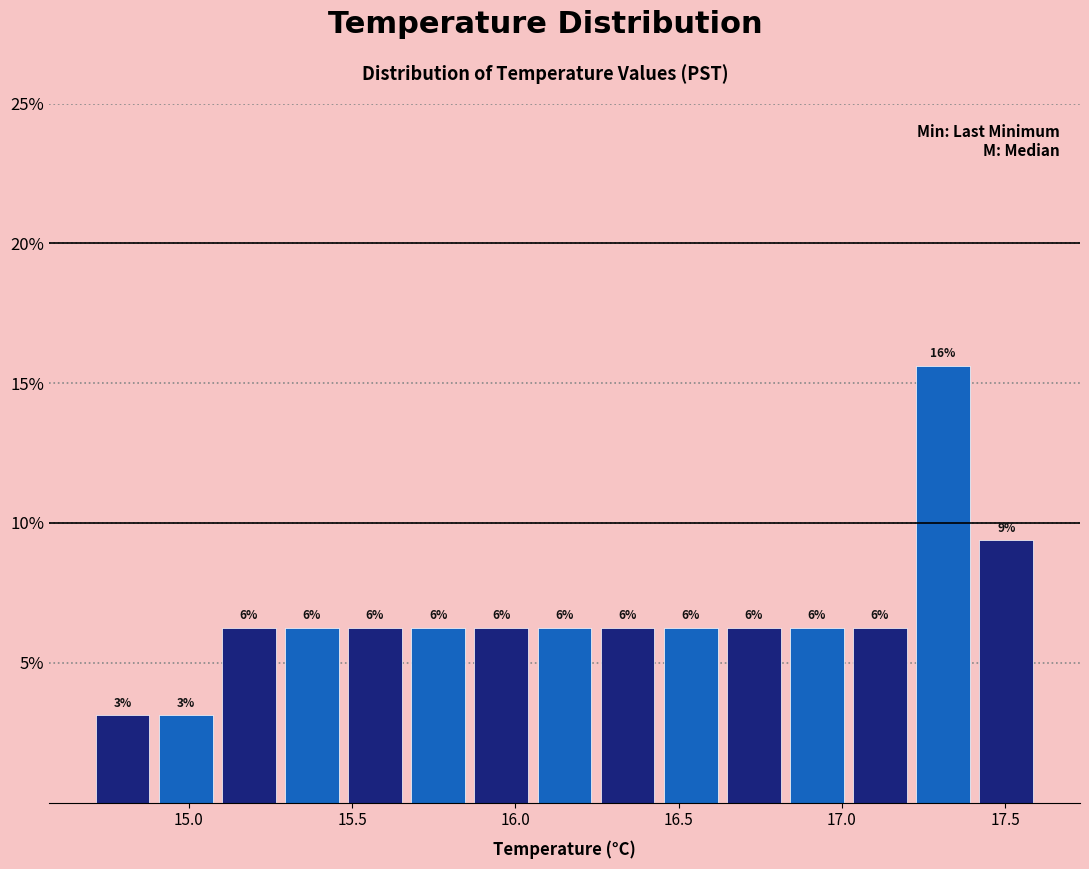

Read against the x-axis, roughly where is the centre of the tallest bar?

17.30